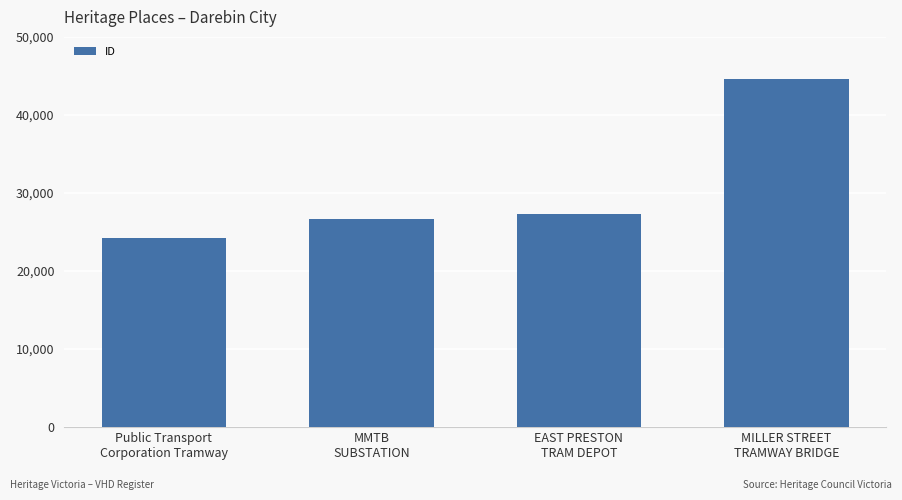

Rank the categories by value from highest to lowest.

MILLER STREET
TRAMWAY BRIDGE, EAST PRESTON
TRAM DEPOT, MMTB
SUBSTATION, Public Transport
Corporation Tramway